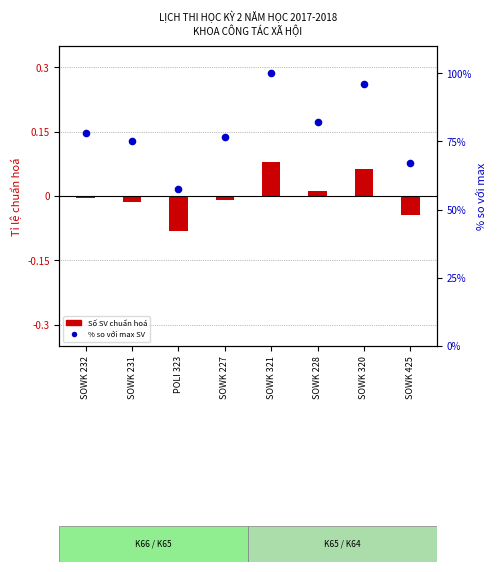

At how many categories does at least one series exceed 65?

7